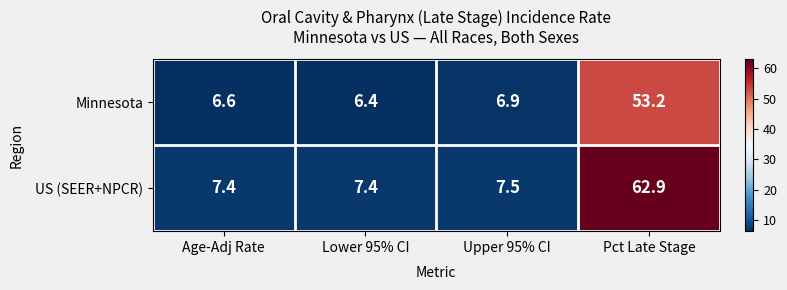

Reading left to right, what are all the values shown in this chart?

Minnesota: 6.6	6.4	6.9	53.2
US (SEER+NPCR): 7.4	7.4	7.5	62.9